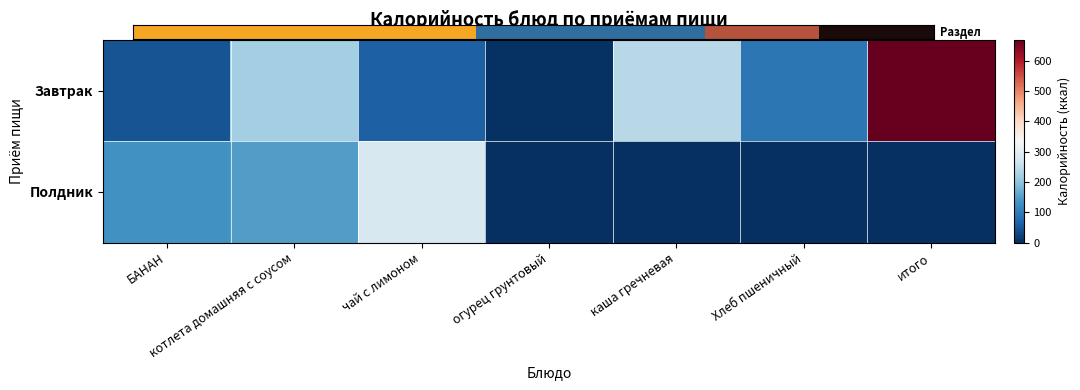

What is the sum of all Полдник values?

562.8